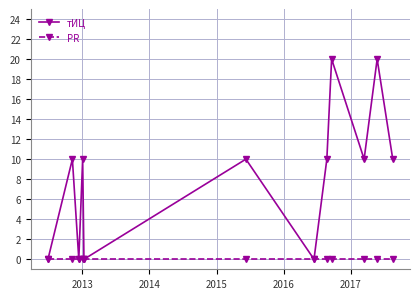

Which series has the largest total across all categories?

тИЦ